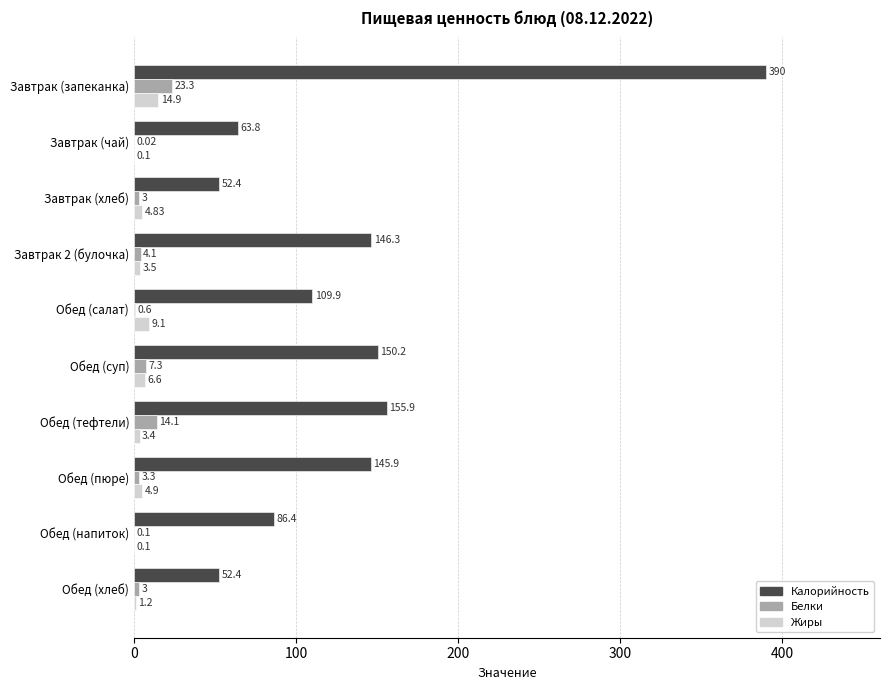

Where is Белки nearest to the value 11?

Обед (тефтели)